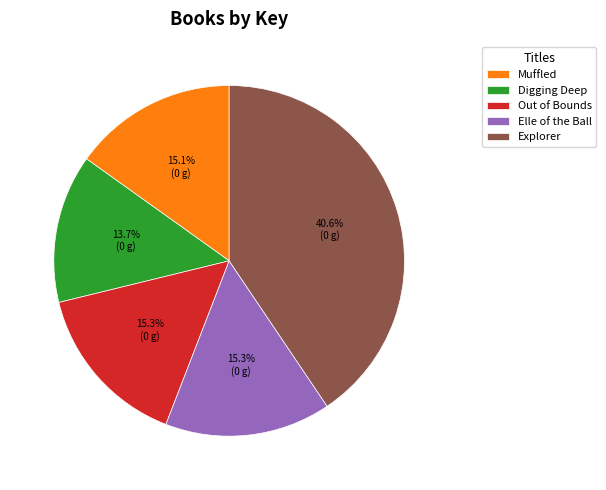

To the nearest percent, what percentage of the pie is Explorer?

41%